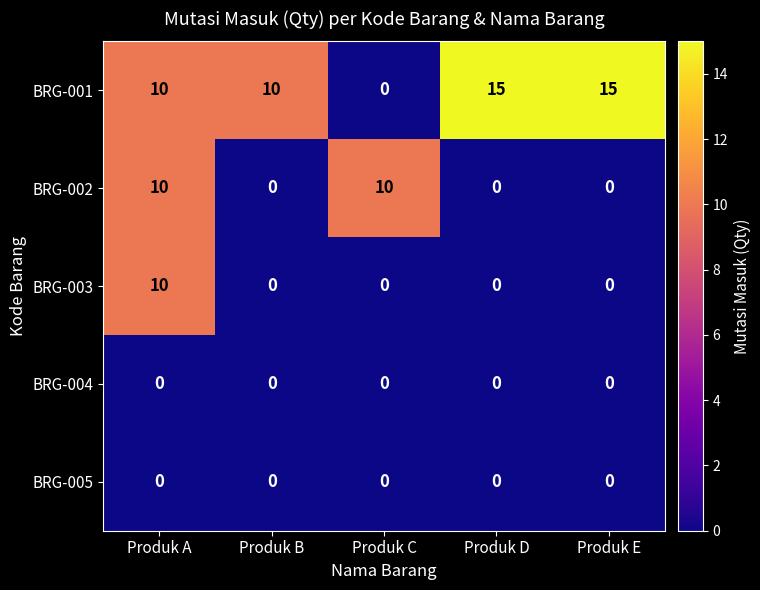

How many positive values does the BRG-002 series have?

2